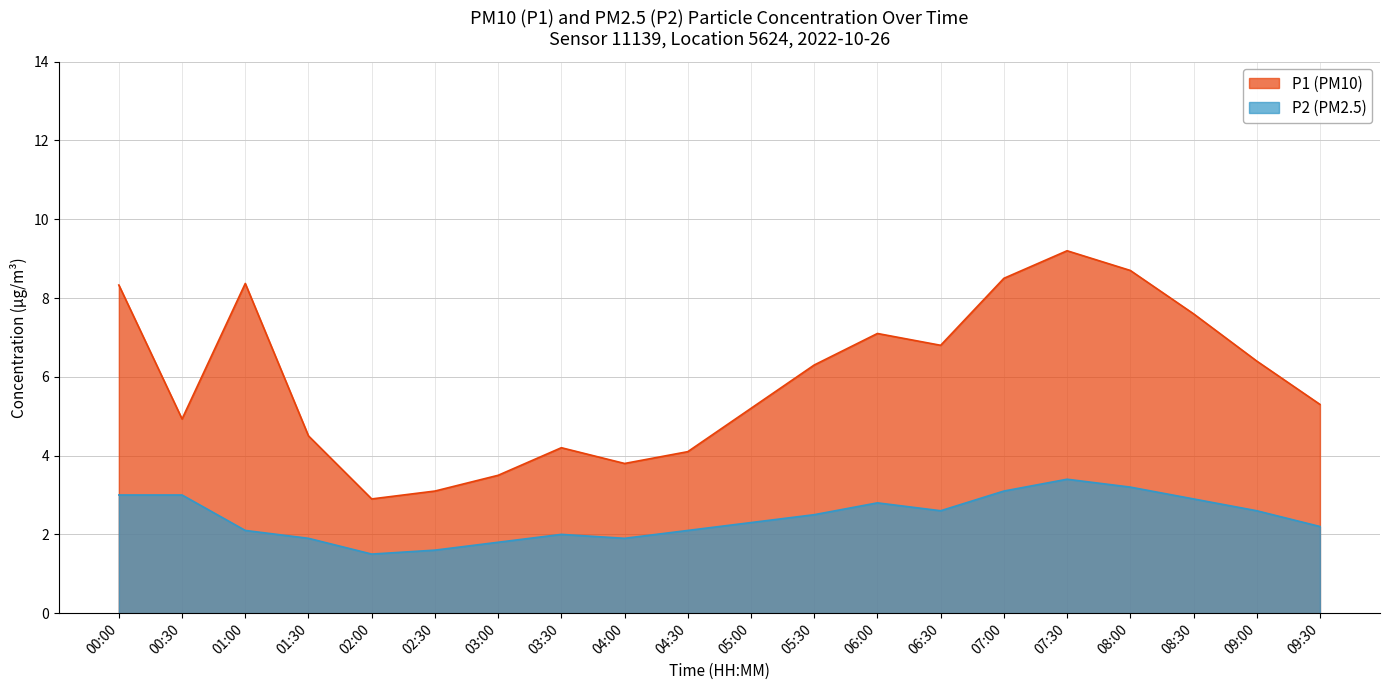

Which series changed the most between 01:30 and 08:00?

P1